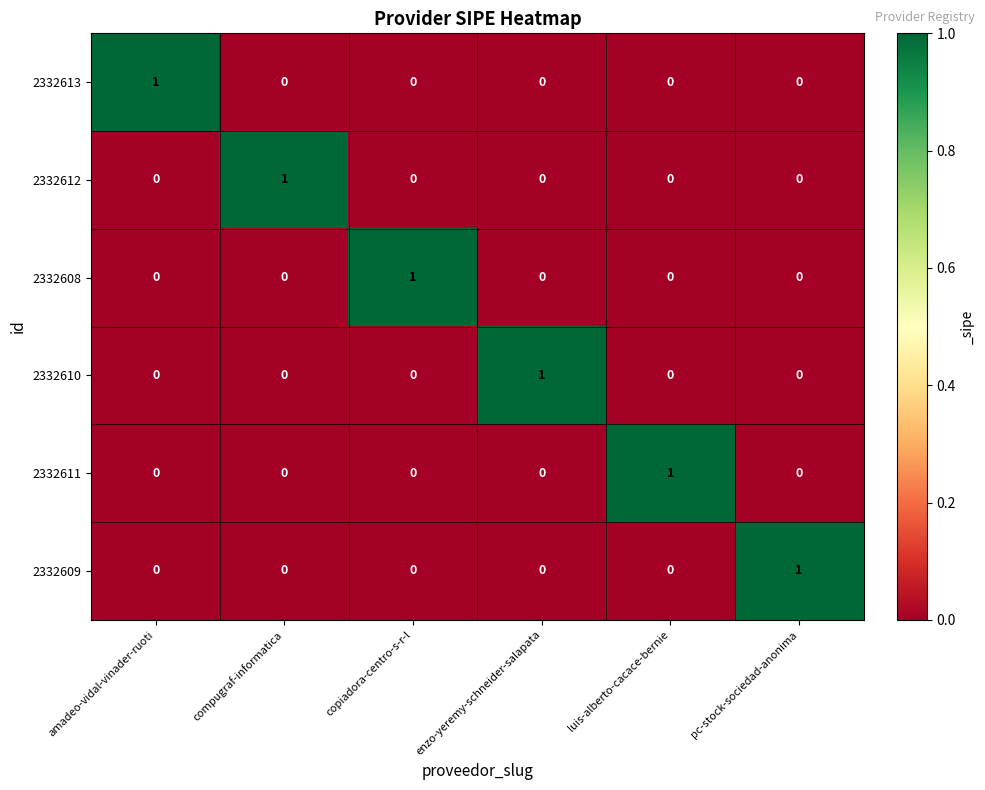

The value of 2332613 at amadeo-vidal-vinader-ruoti is 1. True or false?

True